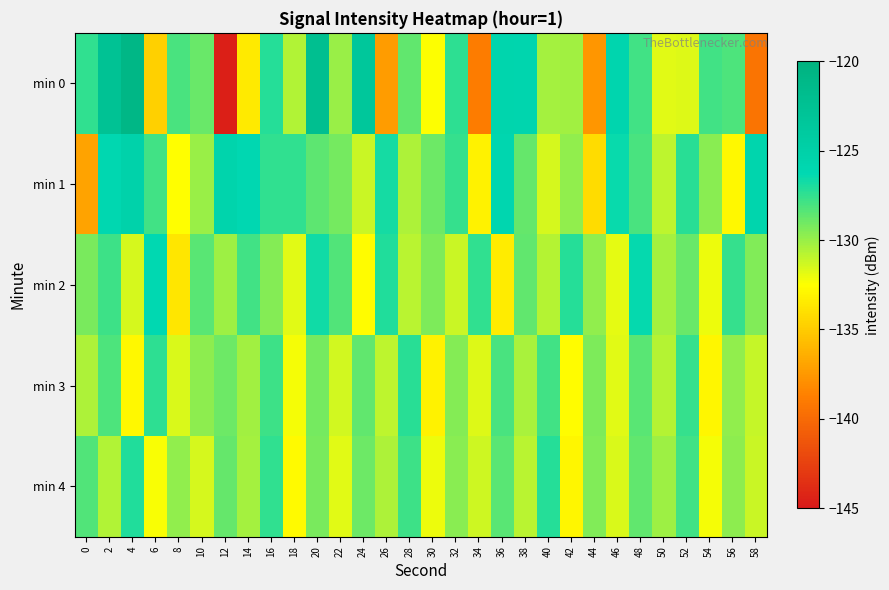

At 40, list the series in order from smallest to largest.

min 1, min 2, min 0, min 3, min 4